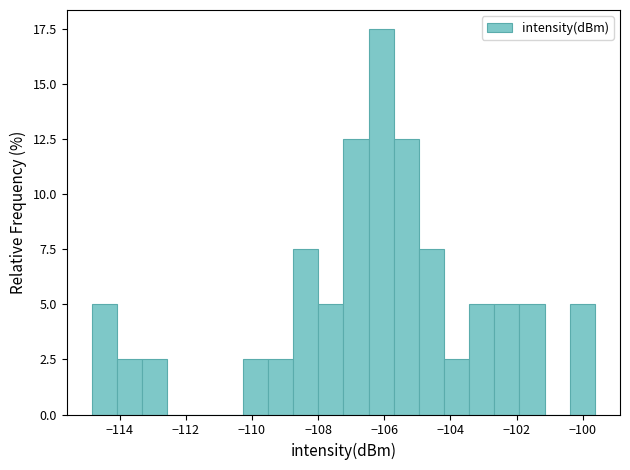

Around what value on the x-axis is the tallest bar? Give the approximate position of its centre, as read against the axis.

-106.0